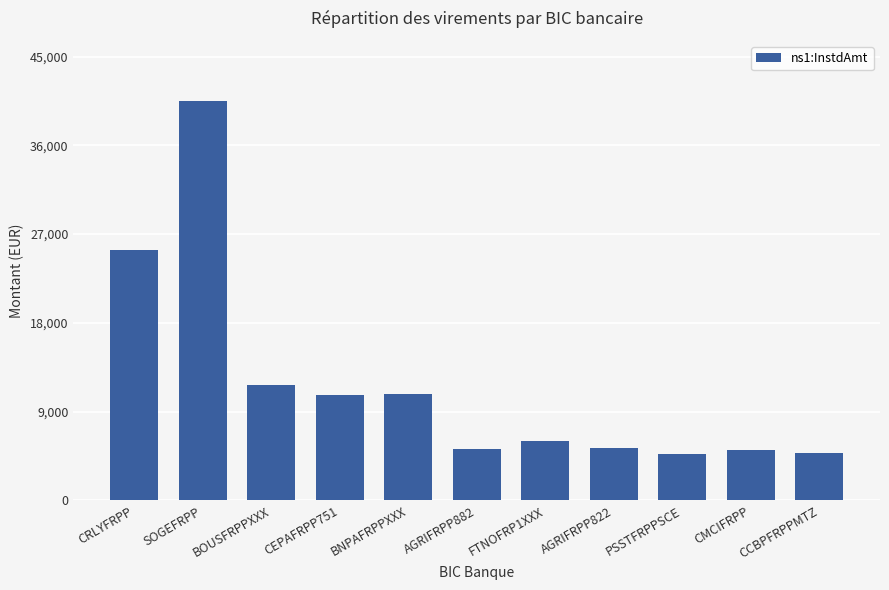

What is the minimum value shown in the chart?

4661.5